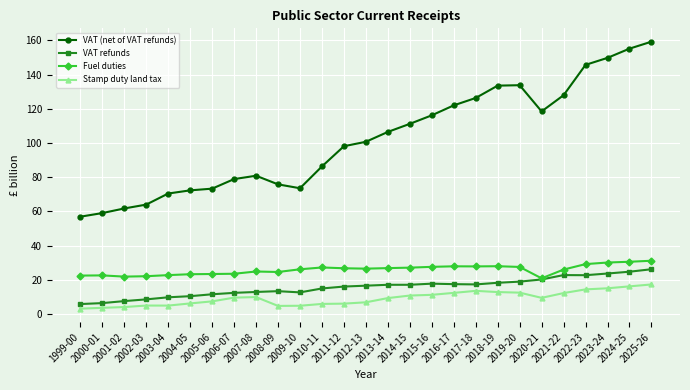

What is the difference between the highest and lowest values at 2025-26?

141.8